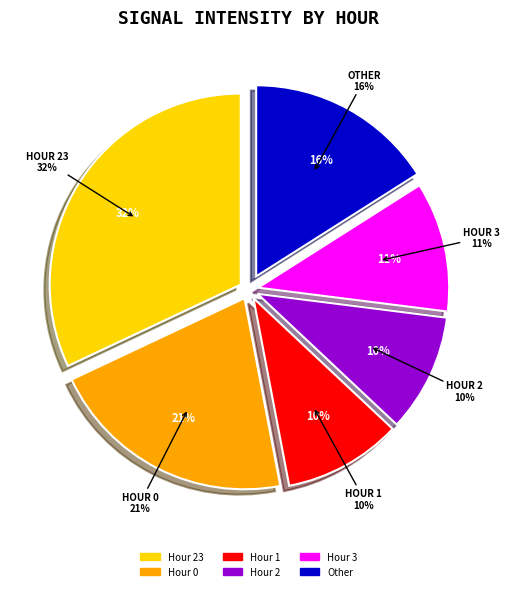

Is it true that 22 is 11% of the pie?

True